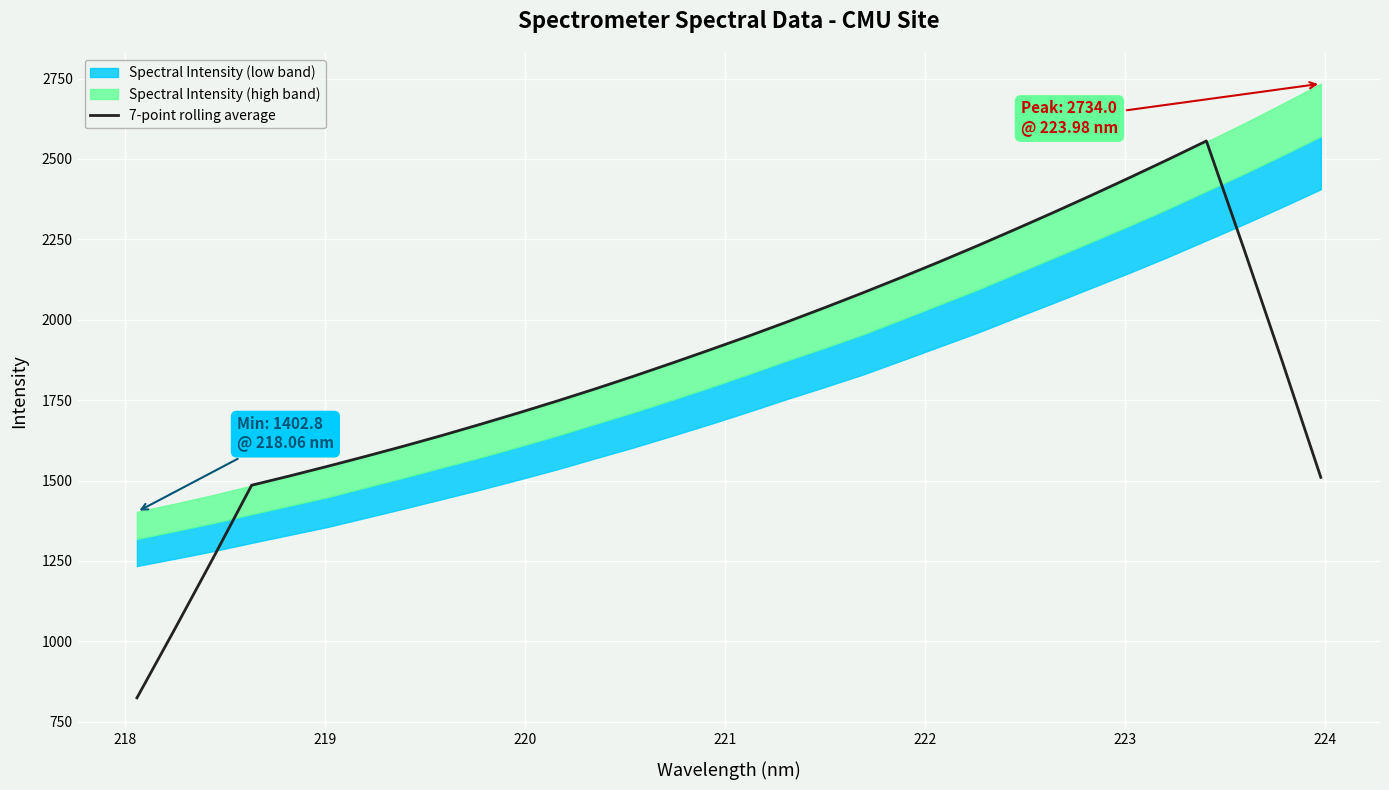

True or false: the data has more than 1 interior local peaks.

False